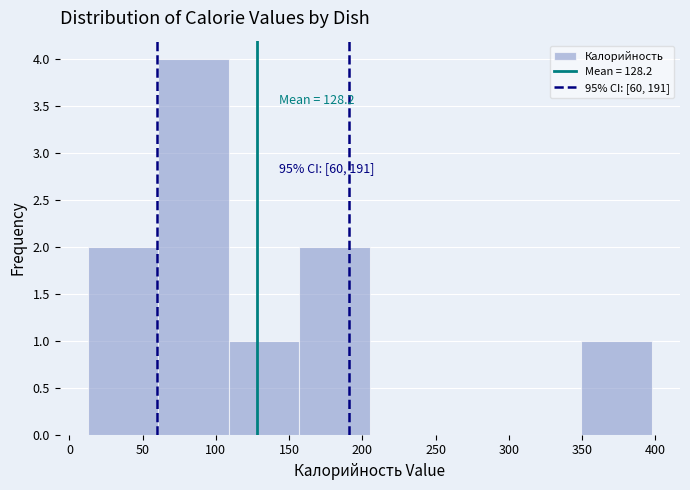

Which range on the x-axis has the tallest bar?

60 to 110